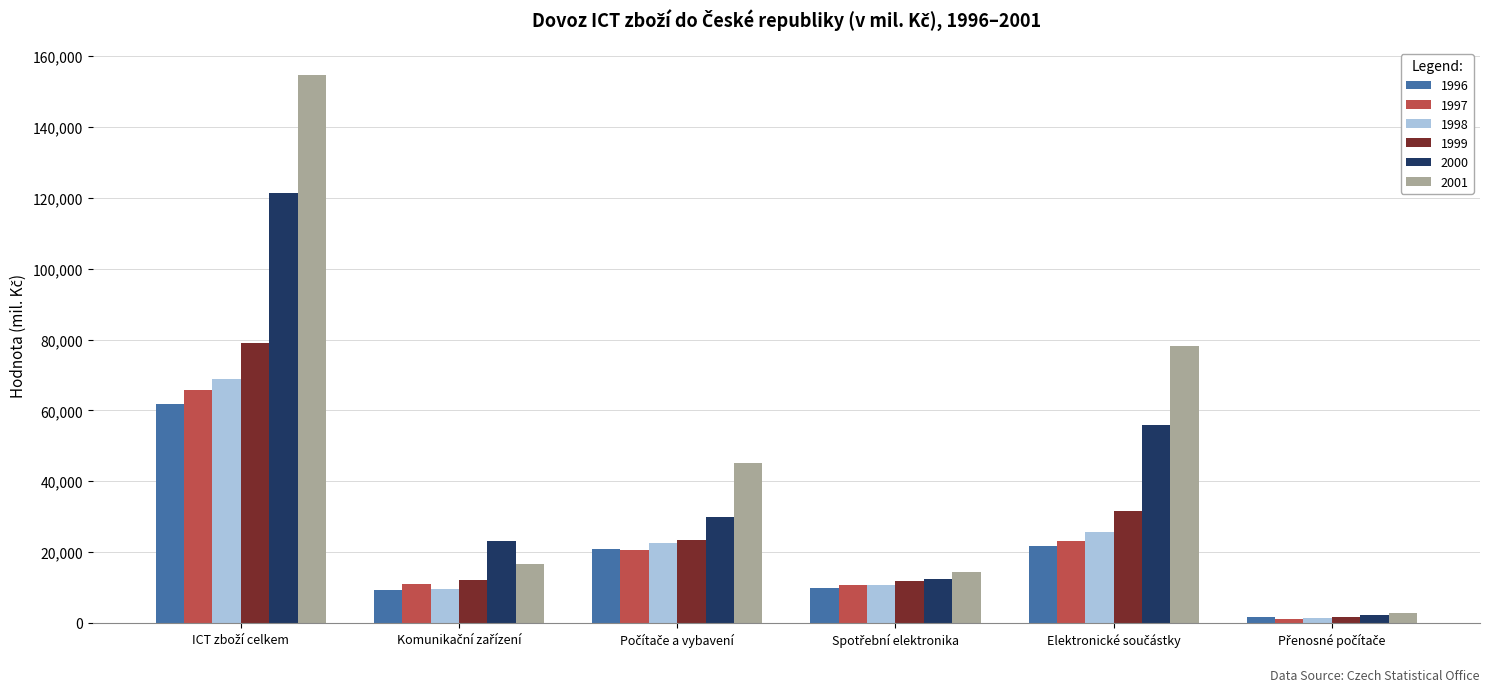

Which series has the widest spread of values?

2001